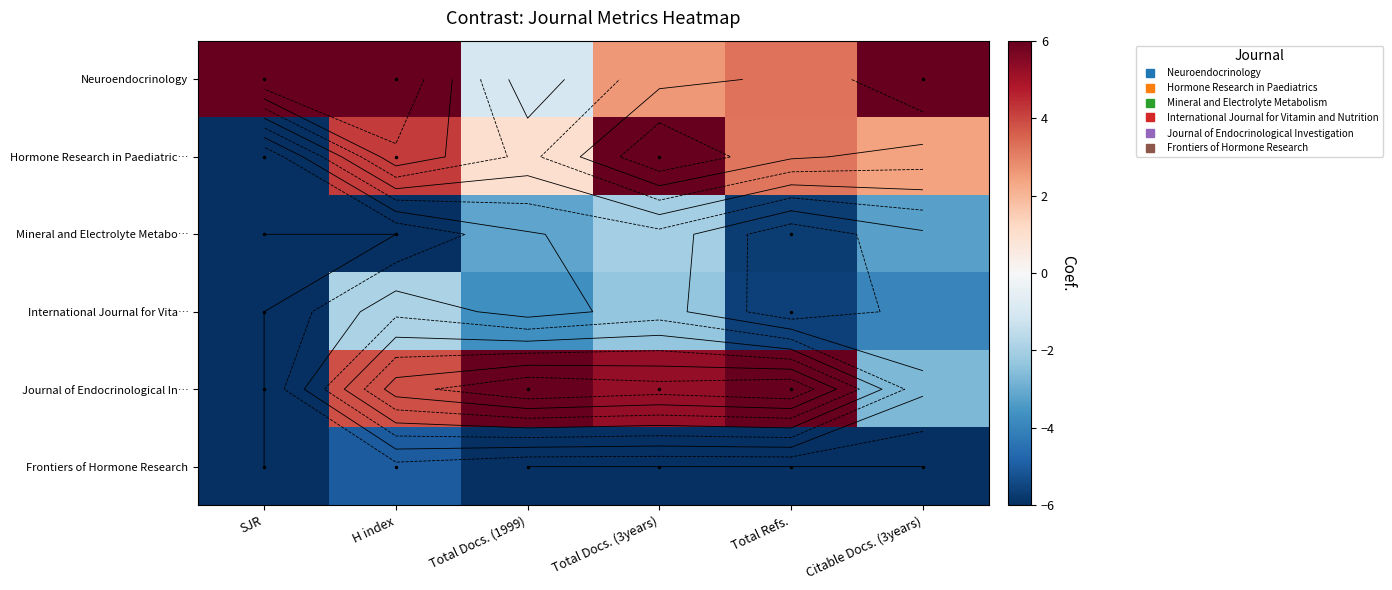

Read the Mineral and Electrolyte Metabo… value at Total Docs. (1999).

-3.1